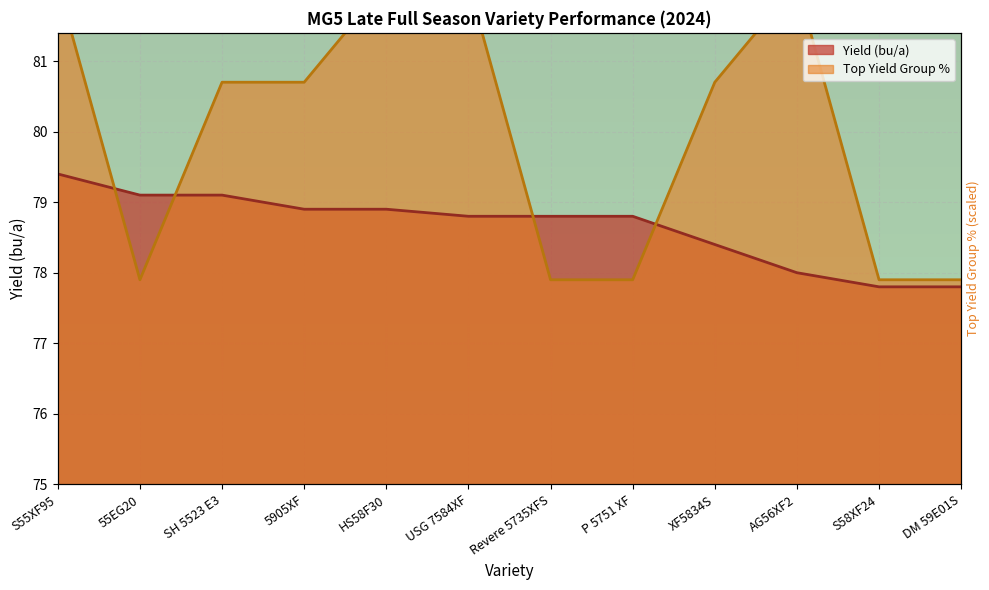

True or false: Yield (bu/a) and Top Yield Group % cross at least once.

True